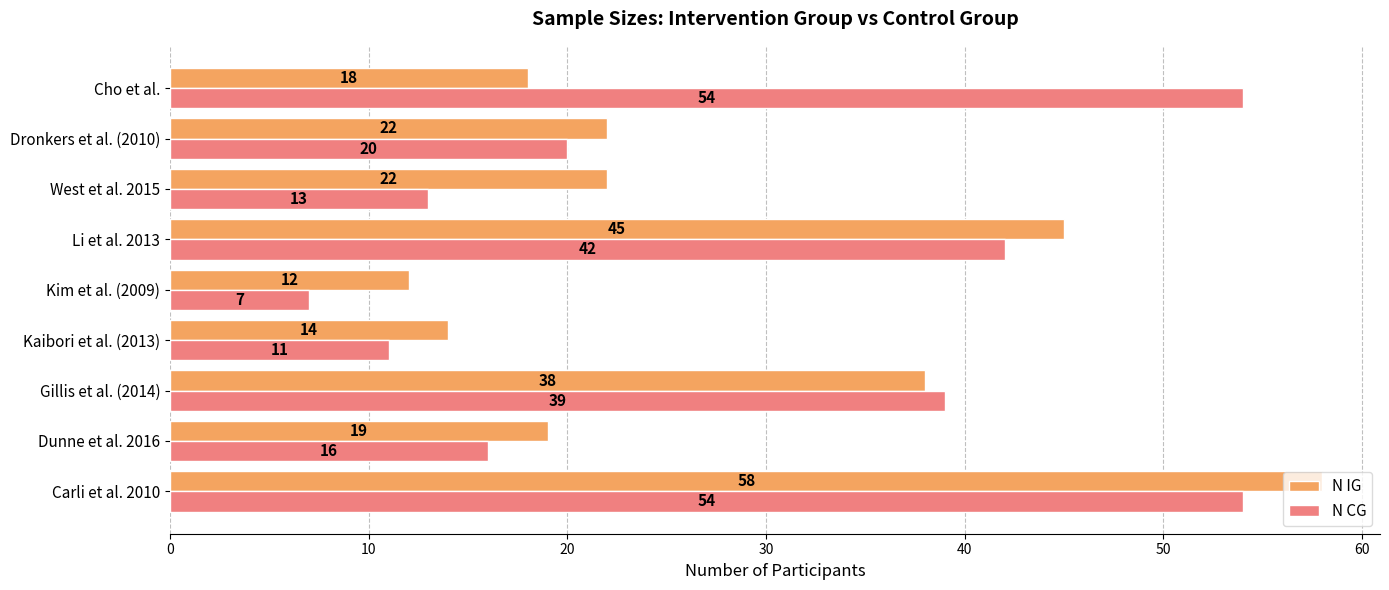

At Kim et al. (2009), list the series in order from smallest to largest.

N CG, N IG